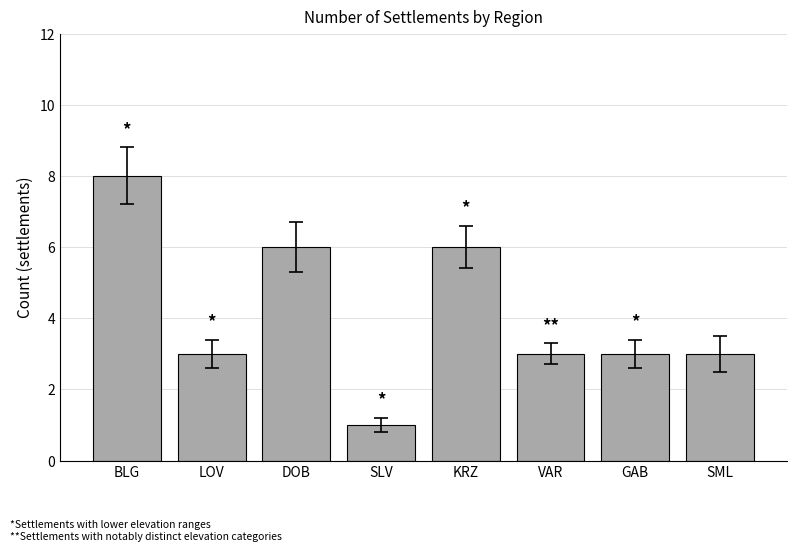

Reading left to right, transcribe all the data shown in this chart.

BLG=8	LOV=3	DOB=6	SLV=1	KRZ=6	VAR=3	GAB=3	SML=3